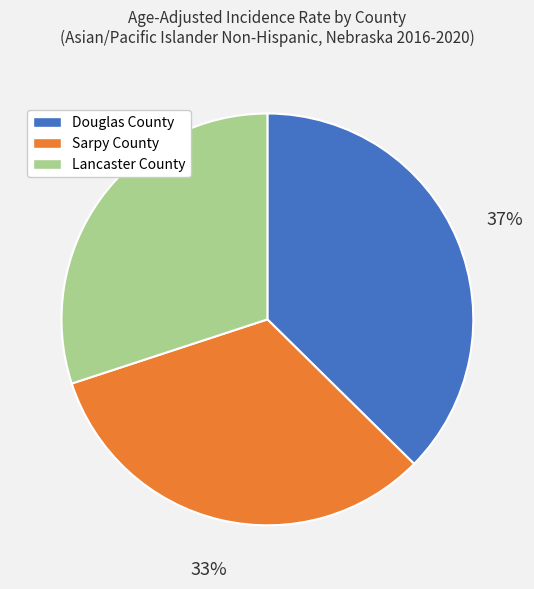

Between Lancaster County and Sarpy County, which is larger?

Sarpy County